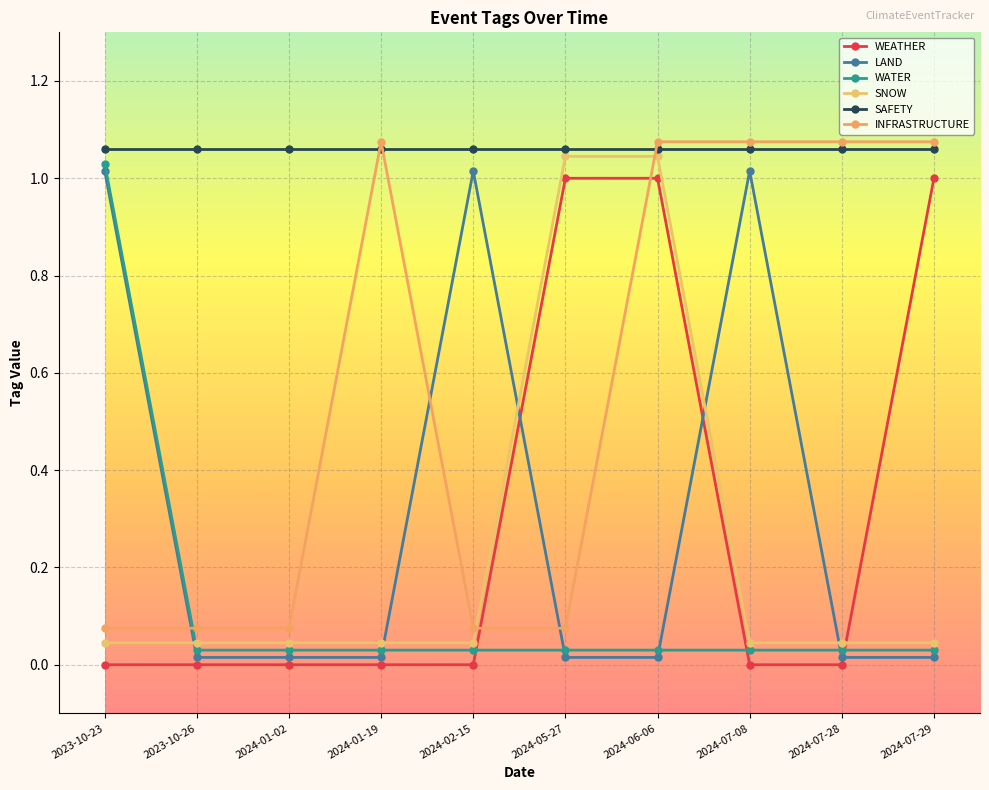

Is this an area chart (filled region under the line)?

No